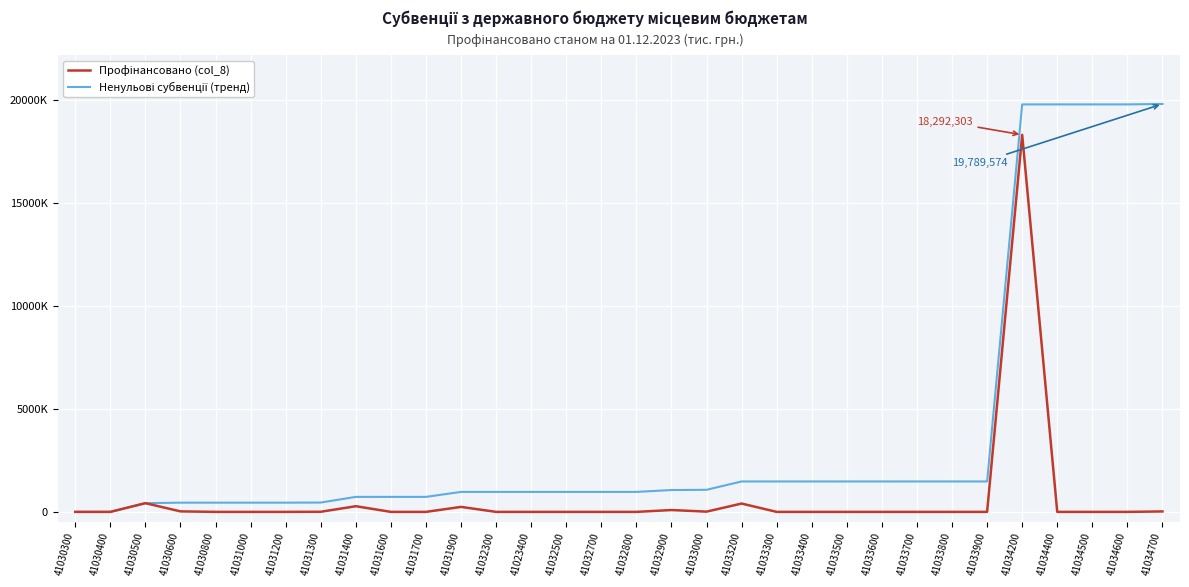

What position from the left is 41032300?

13